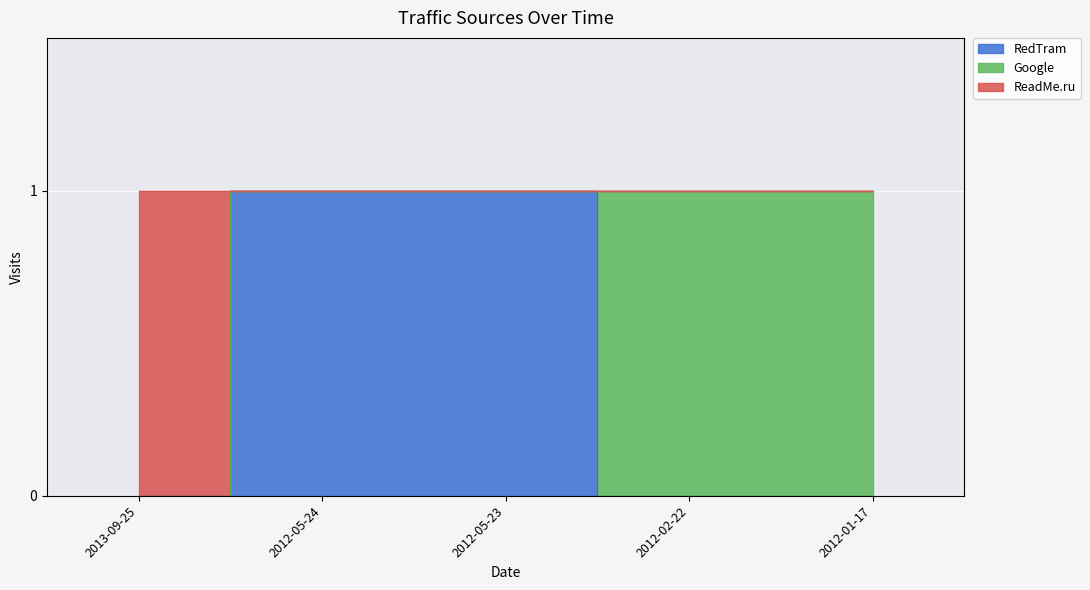

Which label corresponds to the smallest value in the chart?

2013-09-25